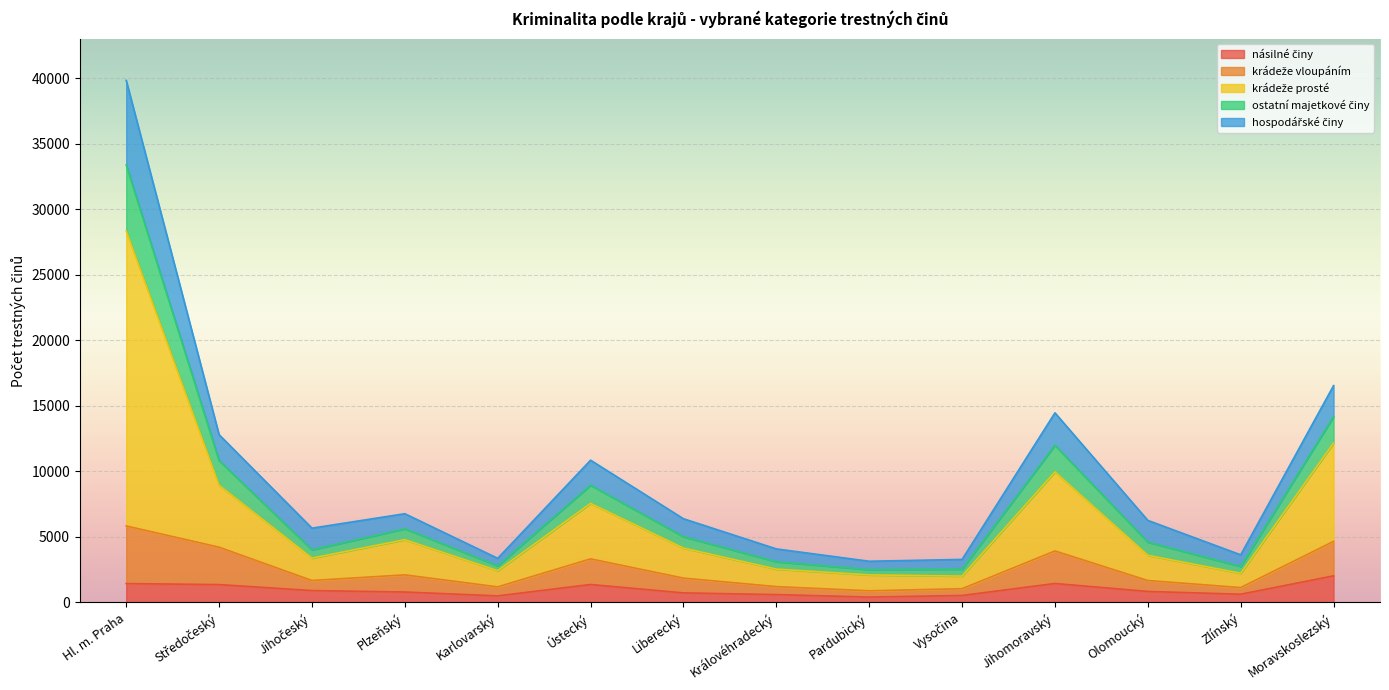

What is the difference between the highest and lowest values at Karlovarský?

2864